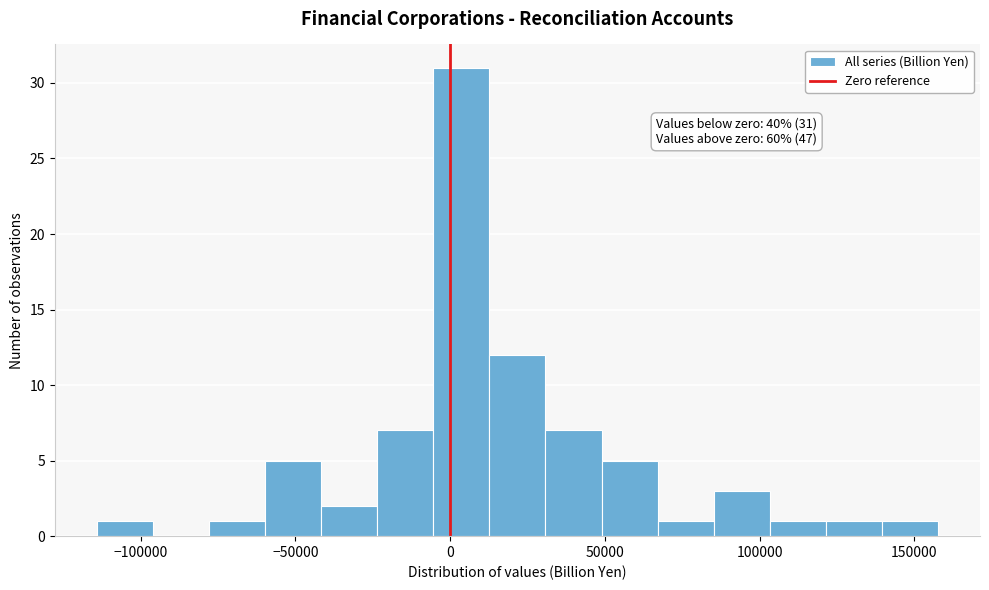

Read against the x-axis, roughly where is the centre of the tallest bar?

5000